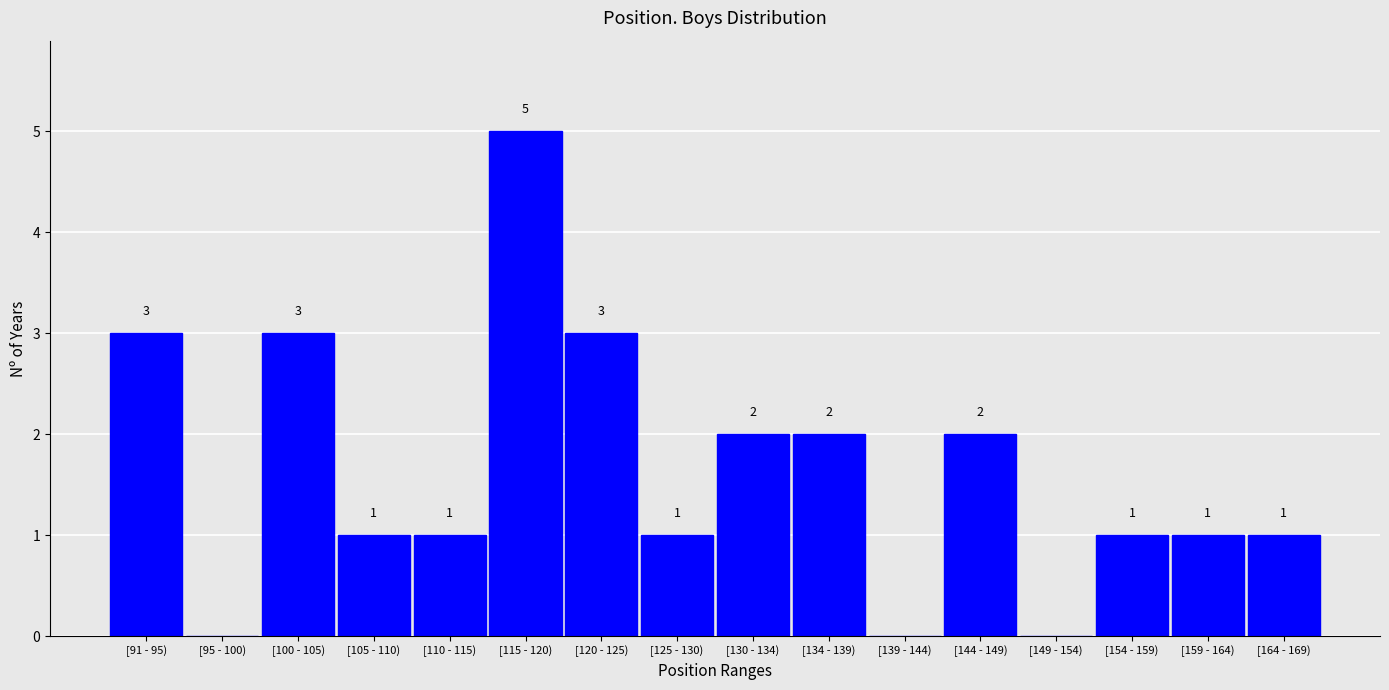

Reading left to right, list all the values displayed in this chart.

[91 - 95)=3	[95 - 100)=0	[100 - 105)=3	[105 - 110)=1	[110 - 115)=1	[115 - 120)=5	[120 - 125)=3	[125 - 130)=1	[130 - 134)=2	[134 - 139)=2	[139 - 144)=0	[144 - 149)=2	[149 - 154)=0	[154 - 159)=1	[159 - 164)=1	[164 - 169)=1